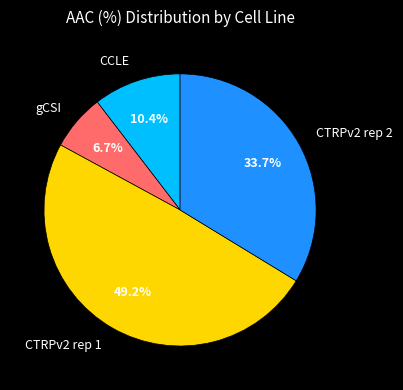

Which slice is the smallest?

gCSI